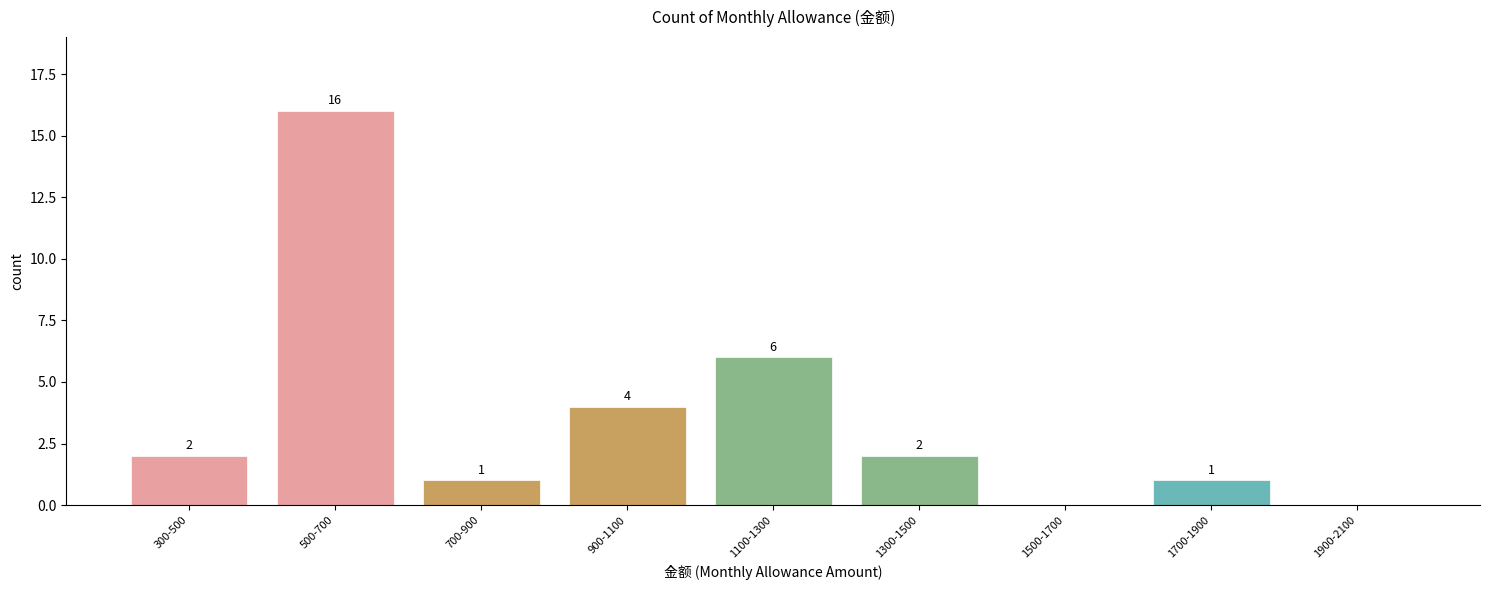

Reading left to right, extract all data points from this chart.

300-500=2	500-700=16	700-900=1	900-1100=4	1100-1300=6	1300-1500=2	1500-1700=0	1700-1900=1	1900-2100=0